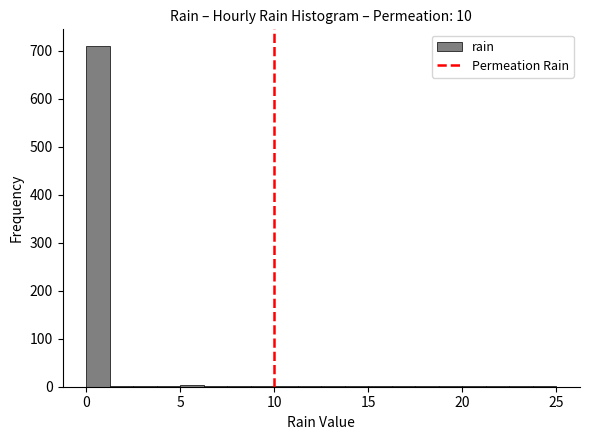

Read against the x-axis, roughly where is the centre of the tallest bar?

0.5